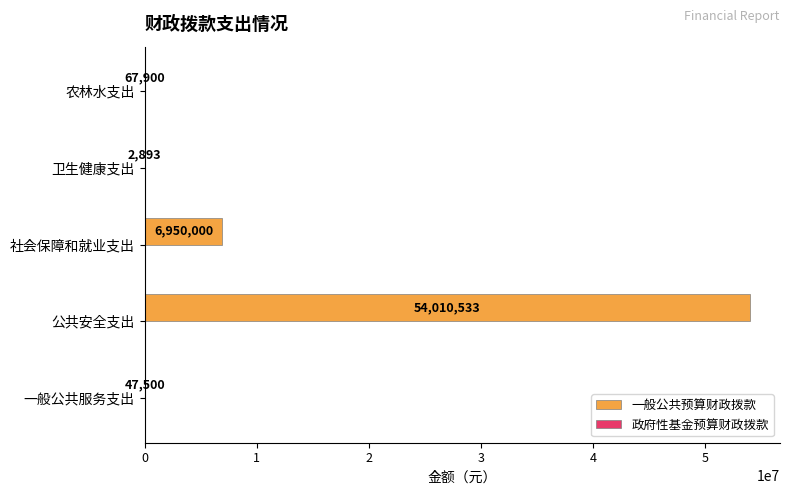

Between 农林水支出 and 一般公共服务支出, which is larger?

农林水支出